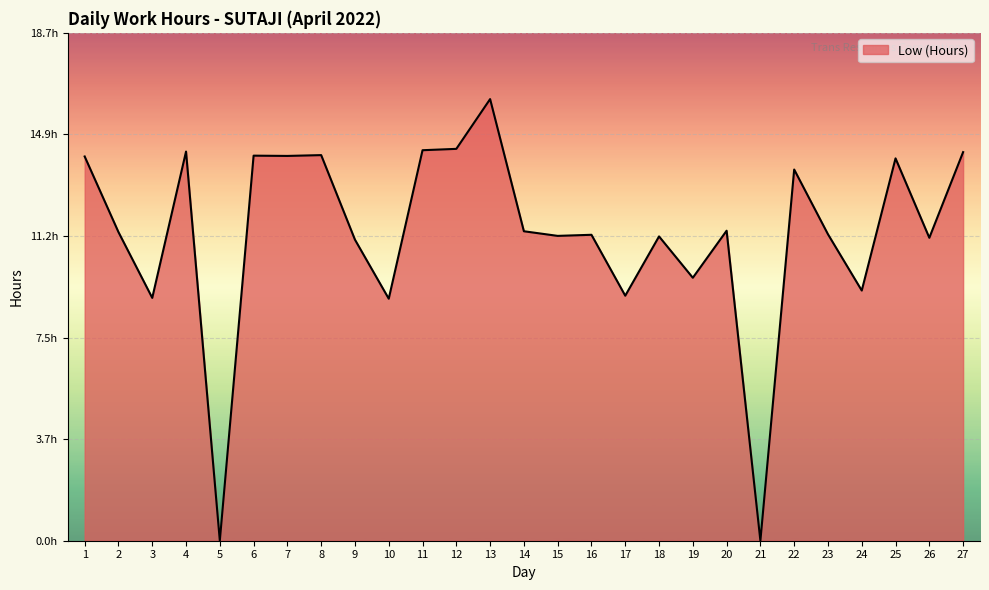

Reading right to left, list all the values displayed in this chart.

14.3	11.1	14.1	9.2	11.3	13.7	0.0	11.4	9.7	11.2	9.0	11.2	11.2	11.4	16.2	14.4	14.4	8.9	11.1	14.2	14.2	14.2	0.0	14.3	8.9	11.3	14.1